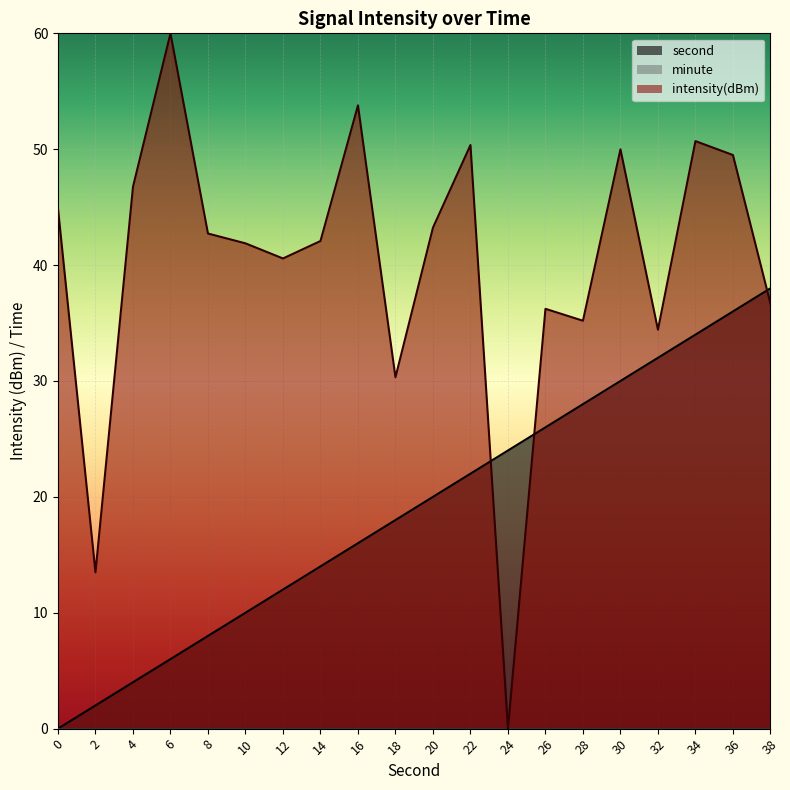

At which label is second closest to 19?

18